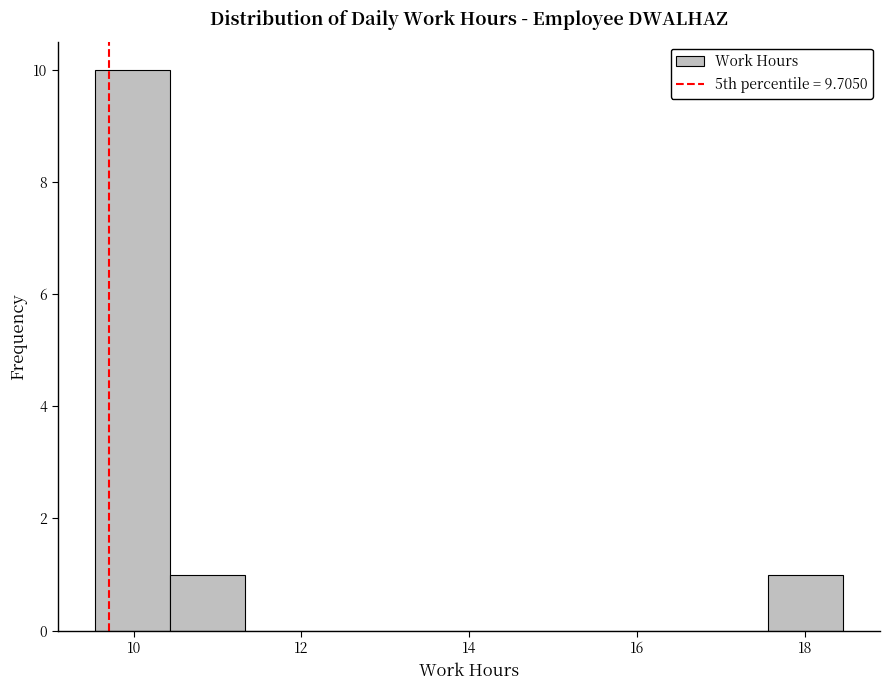

Which range on the x-axis has the tallest bar?

9.6 to 10.4